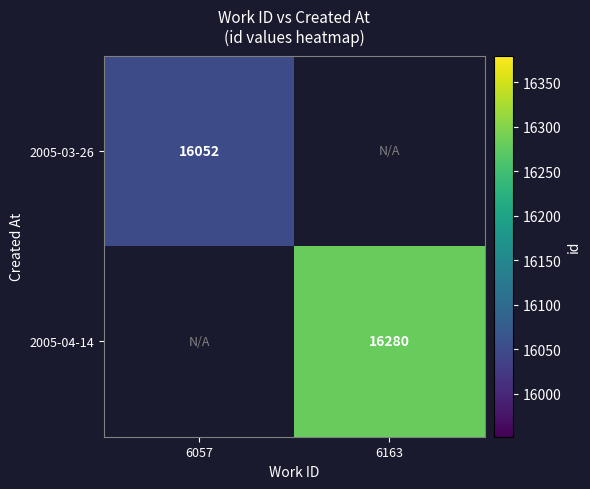

Is it true that 2005-04-14 equals 8563 at 6163?

False